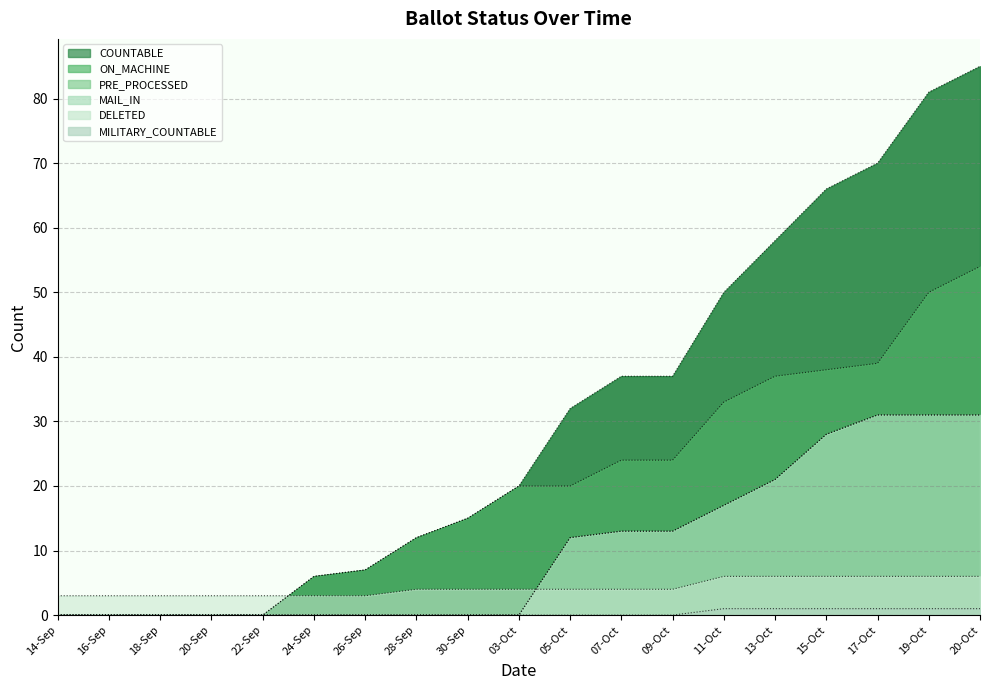

How many PRE_PROCESSED values are between 0 and 21?

15